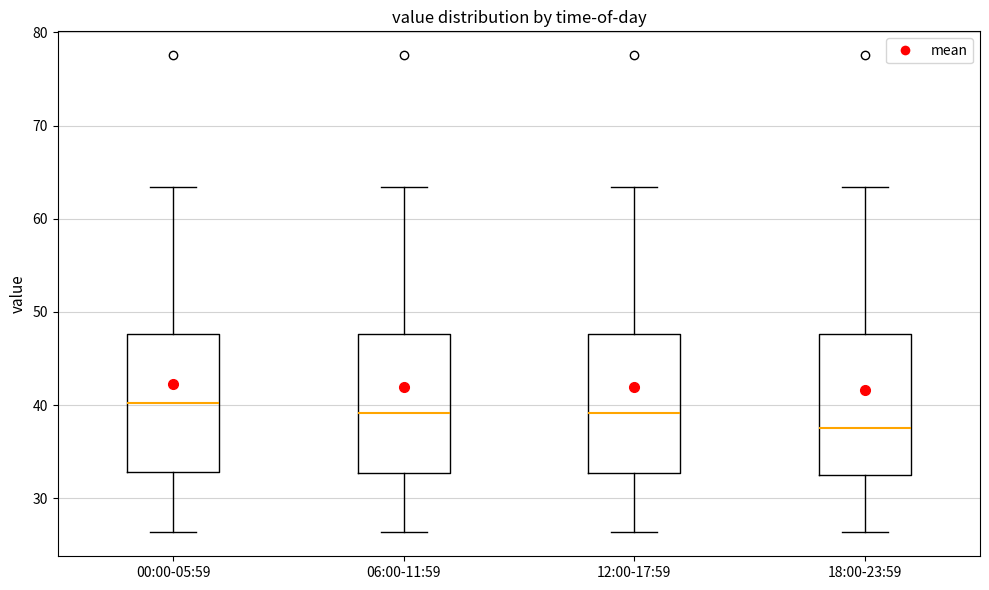

Which box's median line is the lowest?

18:00-23:59